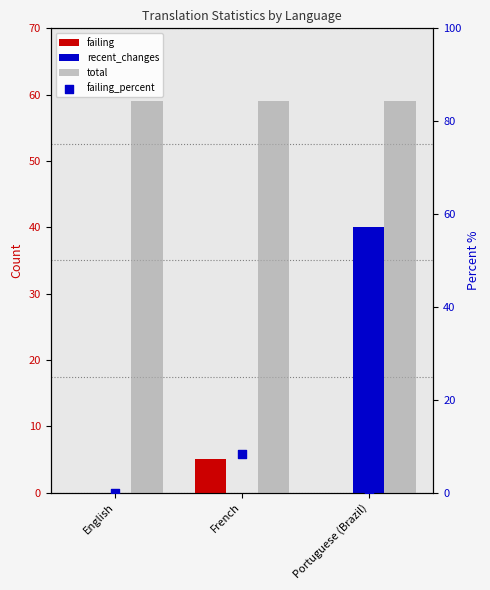

What is the total value across all series at English?

59.0